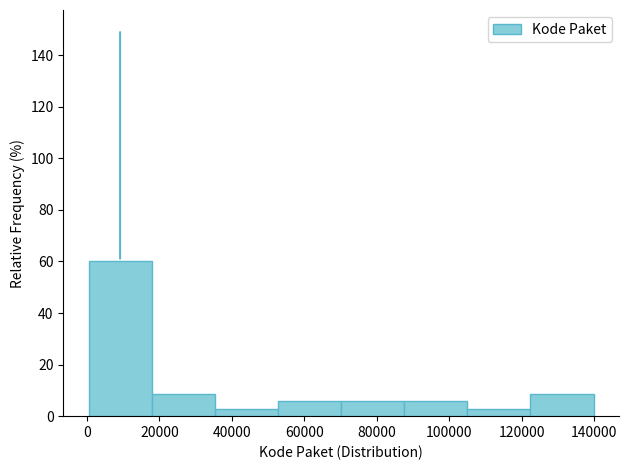

How tall is the bar that spans 70000 to 88000 on the x-axis? Neither the bar edges nor the heights are printed on the chart, so give them approximately, as read against the axes.

6